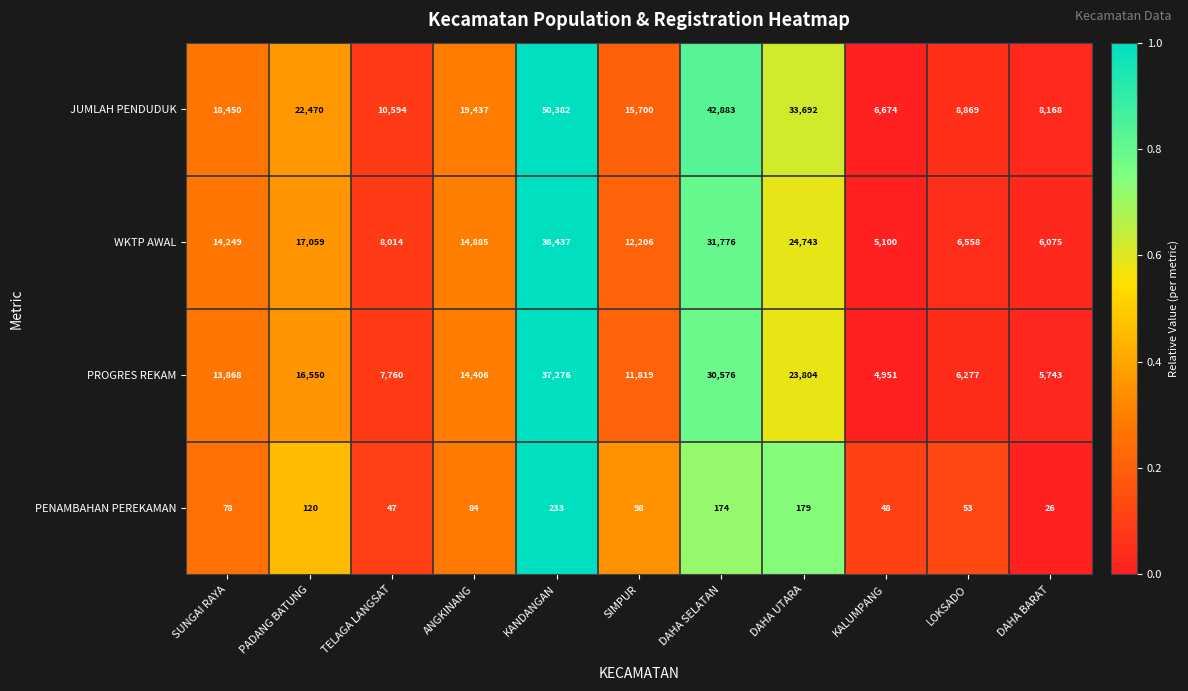

At which category is the sum across all series the highest?

KANDANGAN